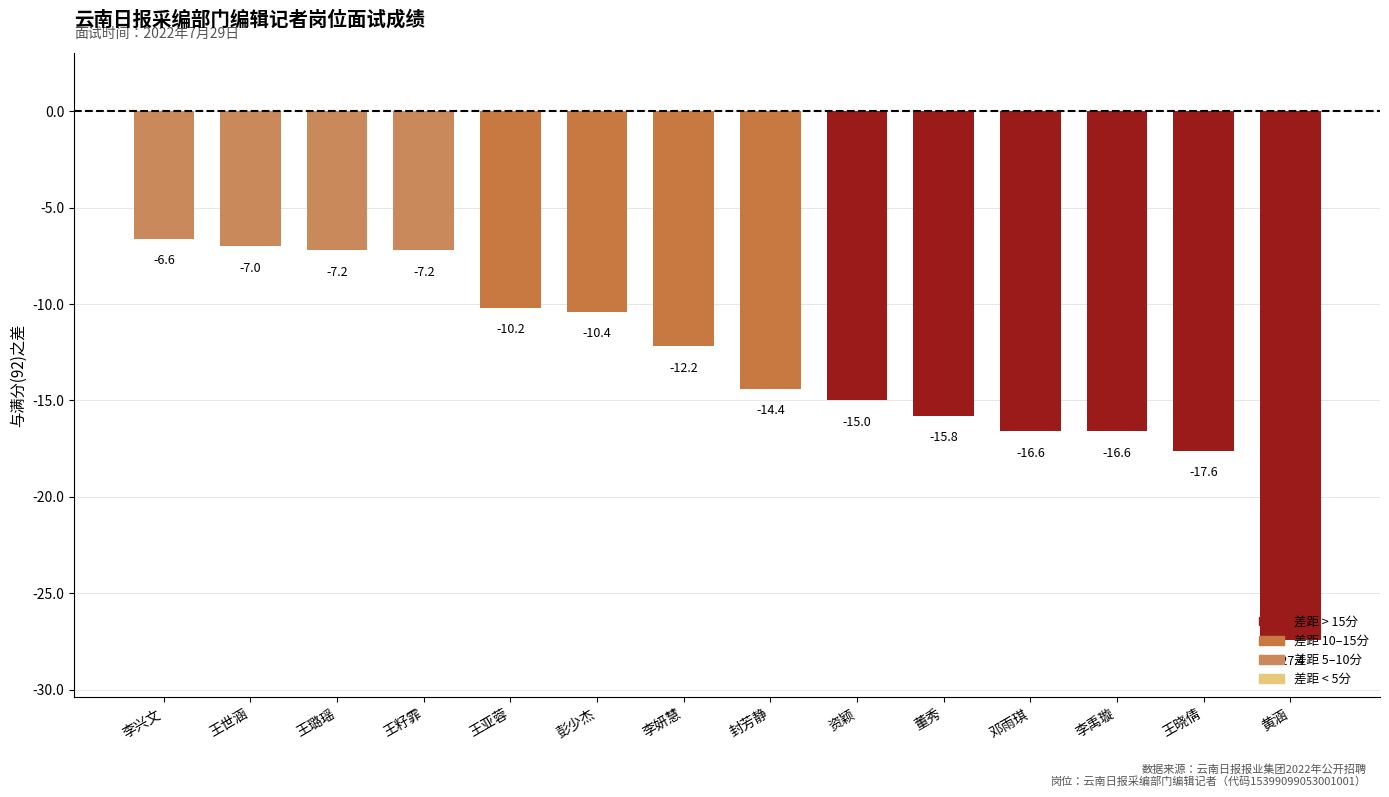

Read the value at 王亚蓉.

-10.2